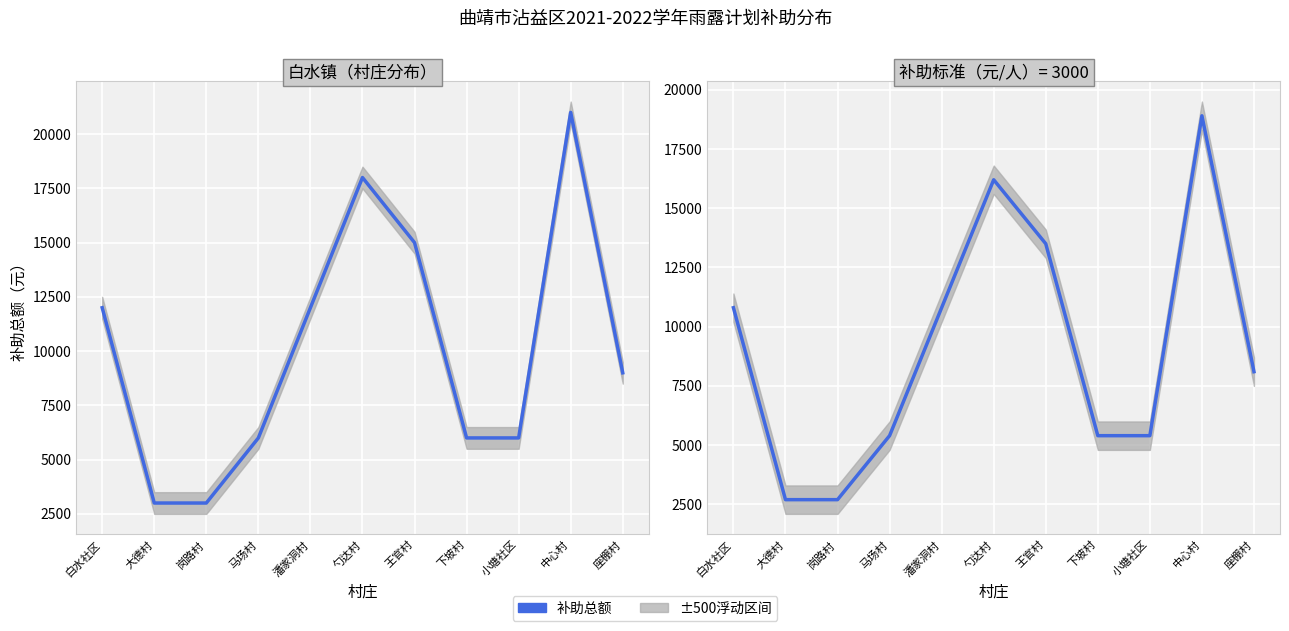

Reading left to right, list all the values displayed in this chart.

10800	2700	2700	5400	10800	16200	13500	5400	5400	18900	8100